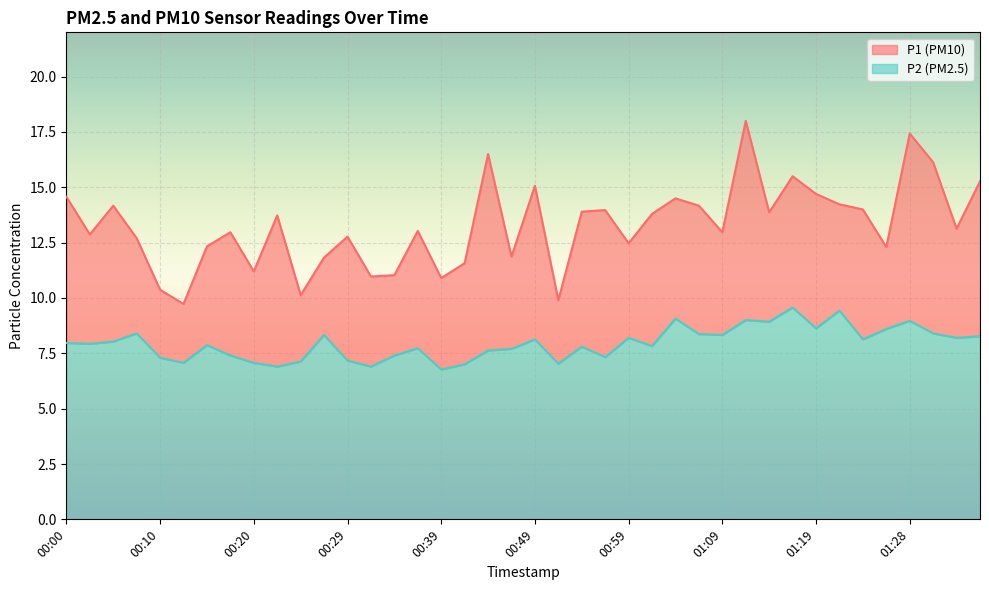

What is the total value across all series at 00:37?

20.8